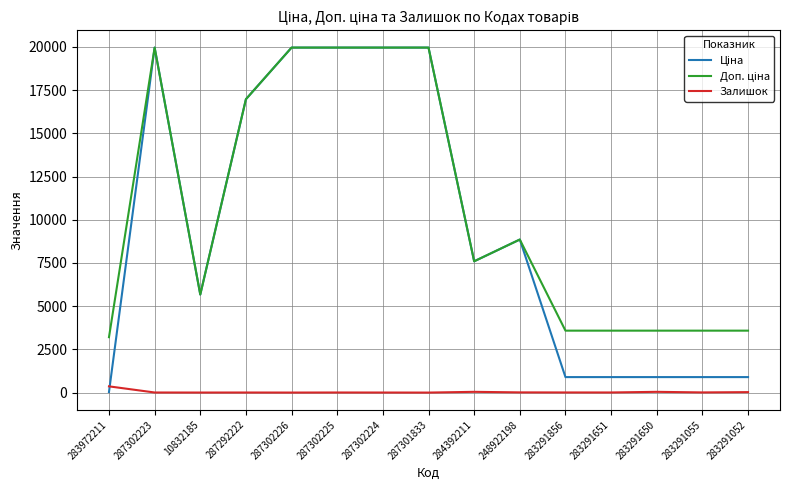

True or false: Залишок has a value of 3.0 at 287302224.

True